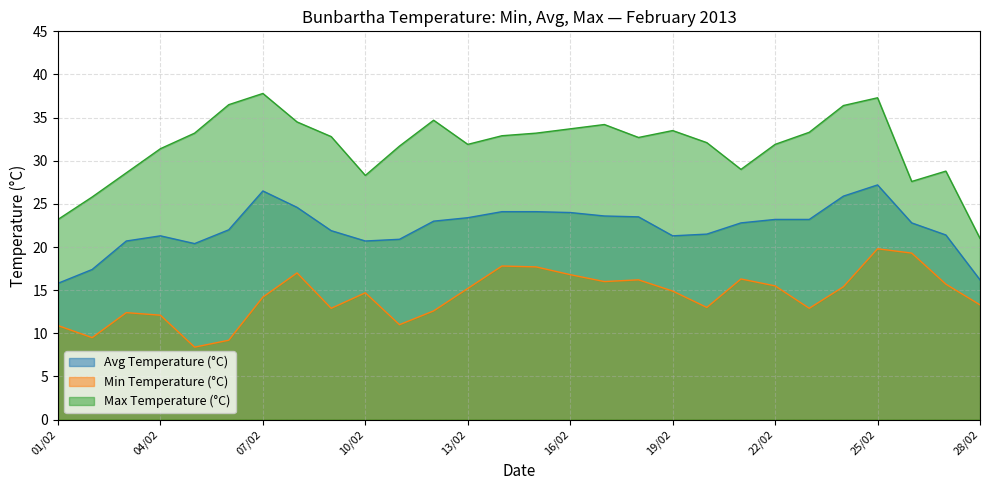

Where is Min Temperature (°C) nearest to the value 14?

07/02